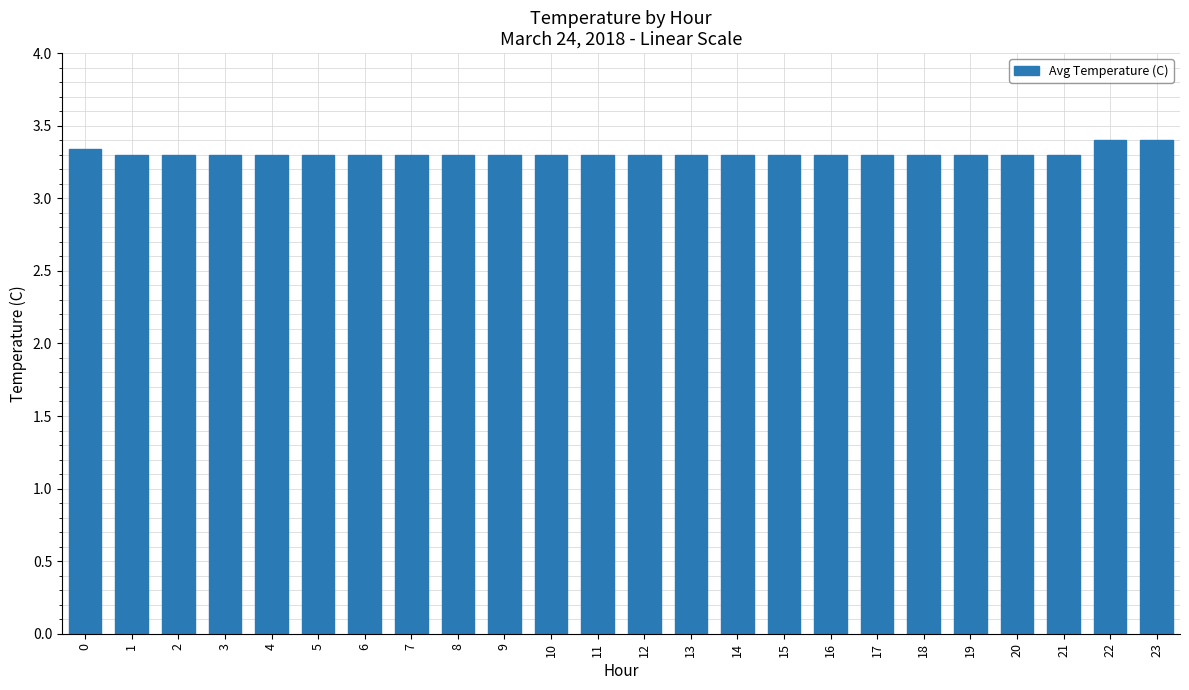

Approximately how many times larger is the value at 13 compared to 10?

1.0